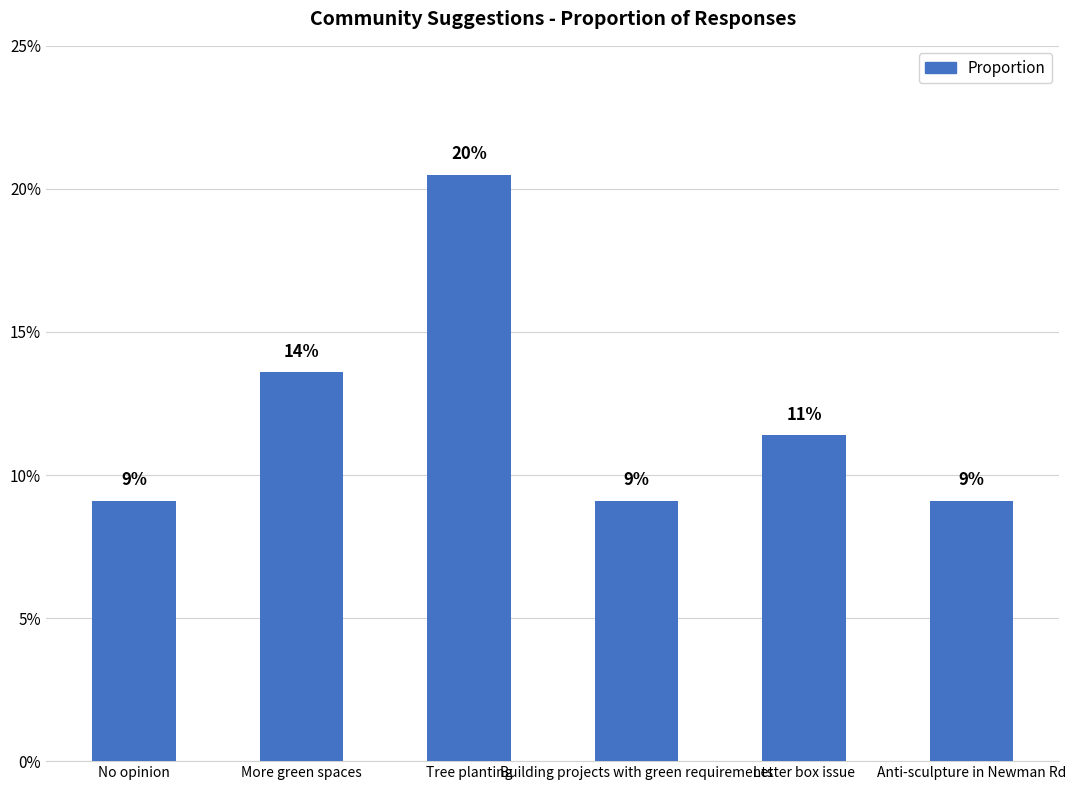

List the labels in order of value, smallest first.

No opinion, Building projects with green requirements, Anti-sculpture in Newman Rd, Letter box issue, More green spaces, Tree planting